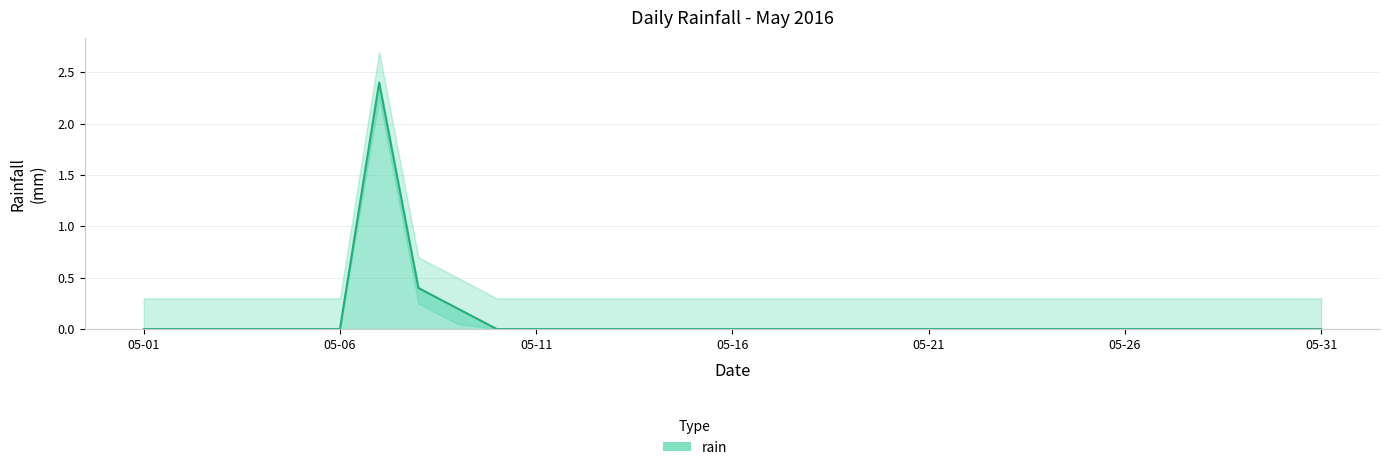

At which category does the chart reach its peak across all series?

2016-05-07